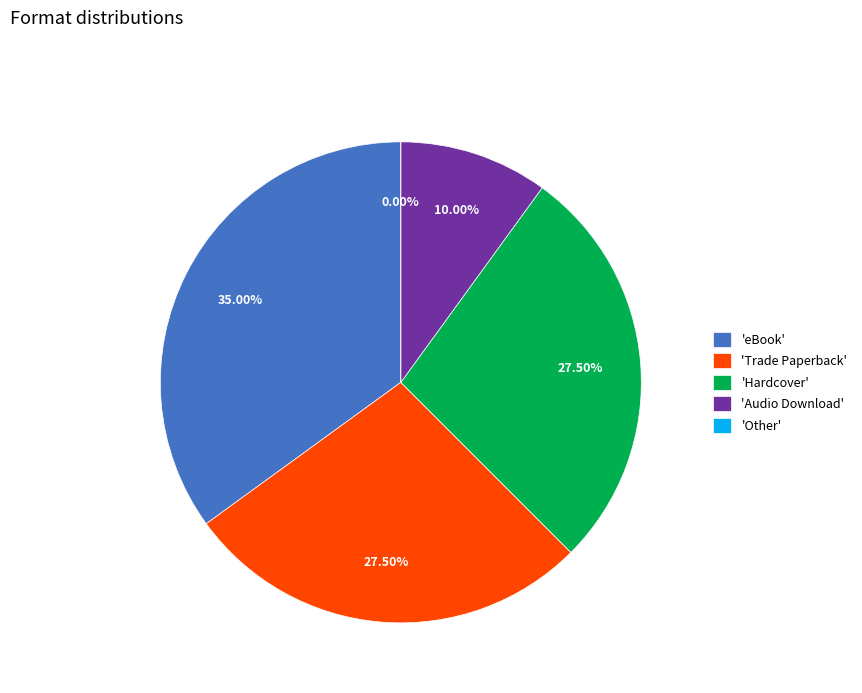

Is there any slice that represents more than half of the pie?

No